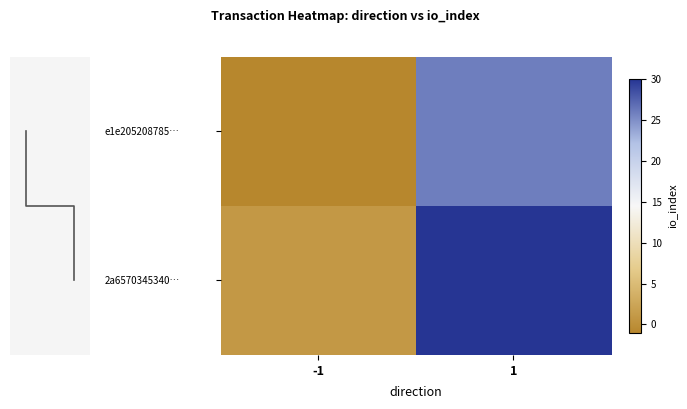

What is the difference between the maximum and minimum values in the 2a6570345340… series?

29